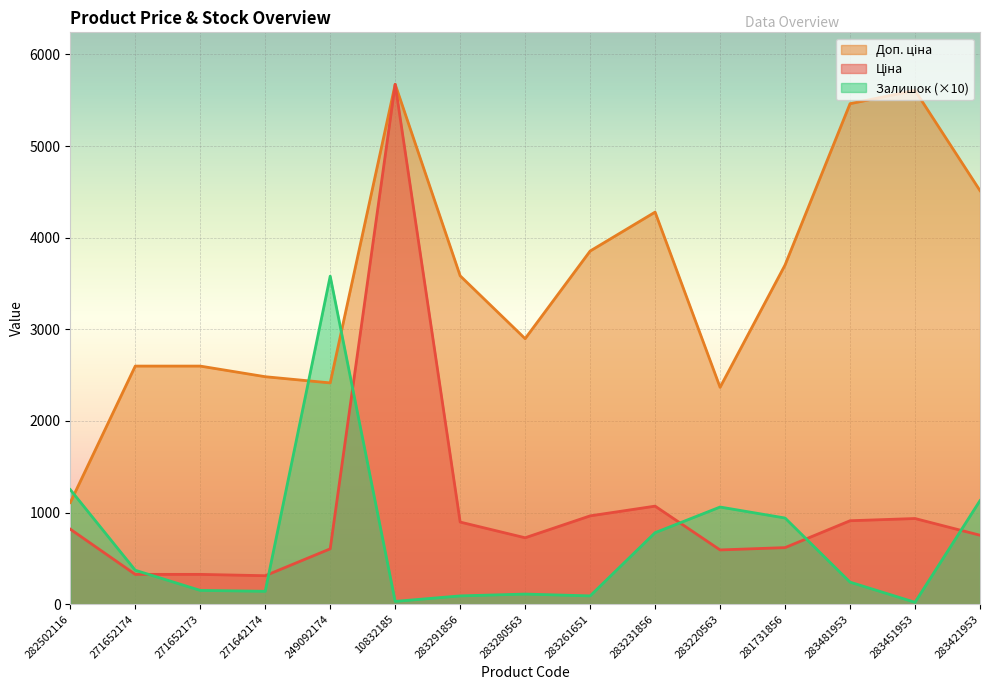

What is the approximate value of Залишок at 283231856?

780.0